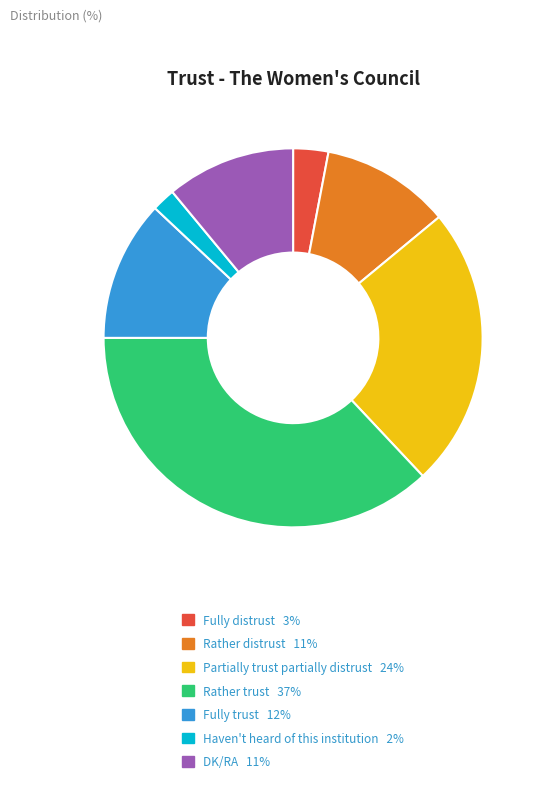

Which has a higher value, DK/RA or Fully distrust?

DK/RA